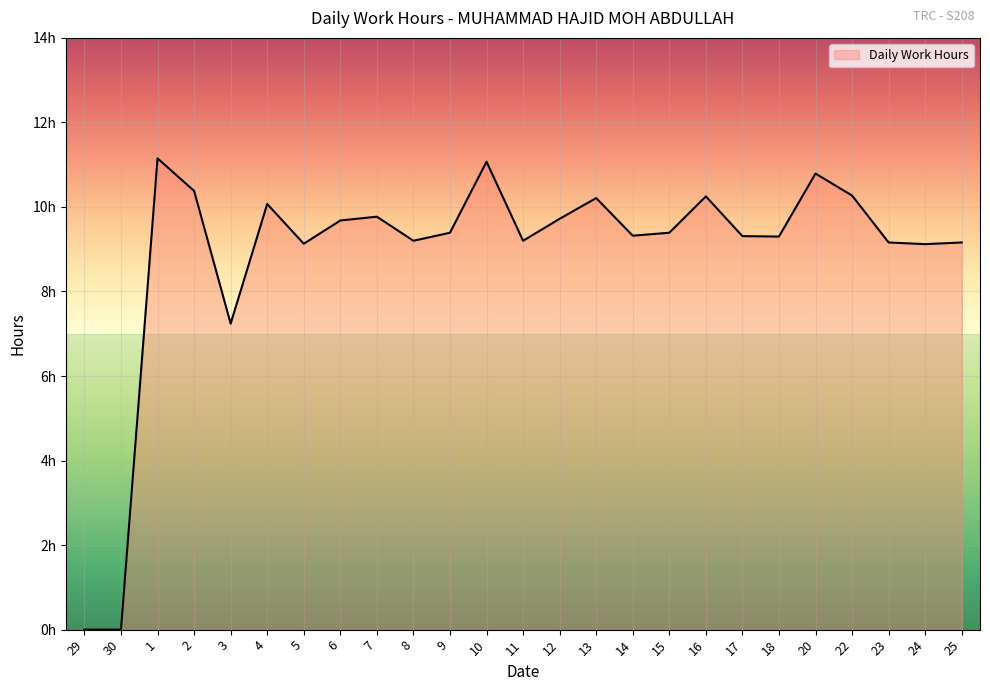

The value at 11 is 2.4. True or false?

False